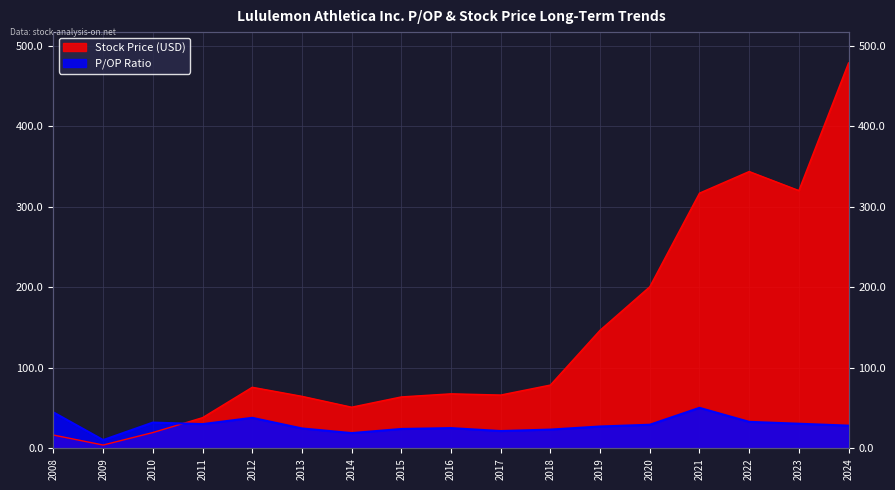

How many times do Stock Price and P/OP cross each other?

1